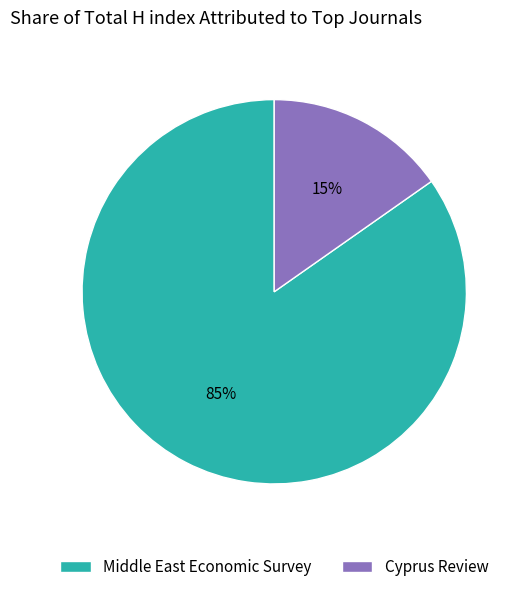

To the nearest percent, what is the combined percentage of Cyprus Review and Middle East Economic Survey?

100%